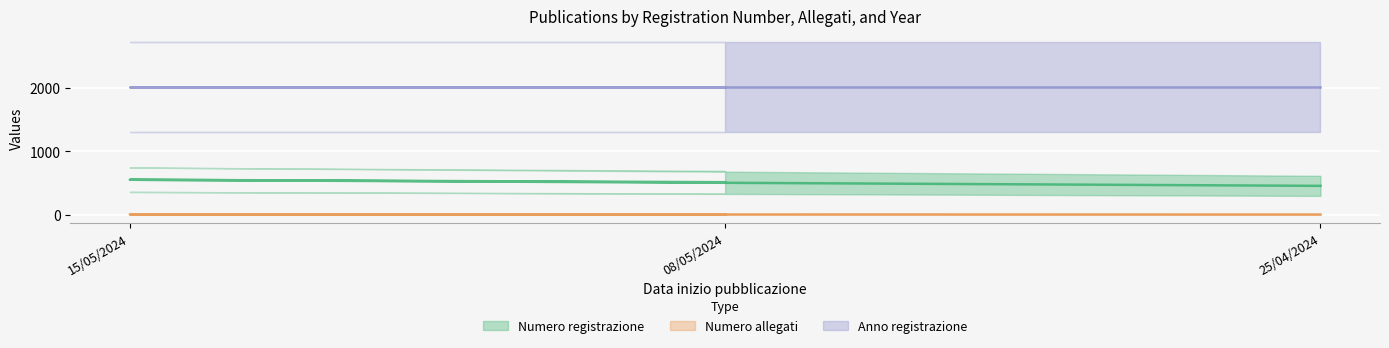

What is the label of the 3rd point from the left?

25/04/2024